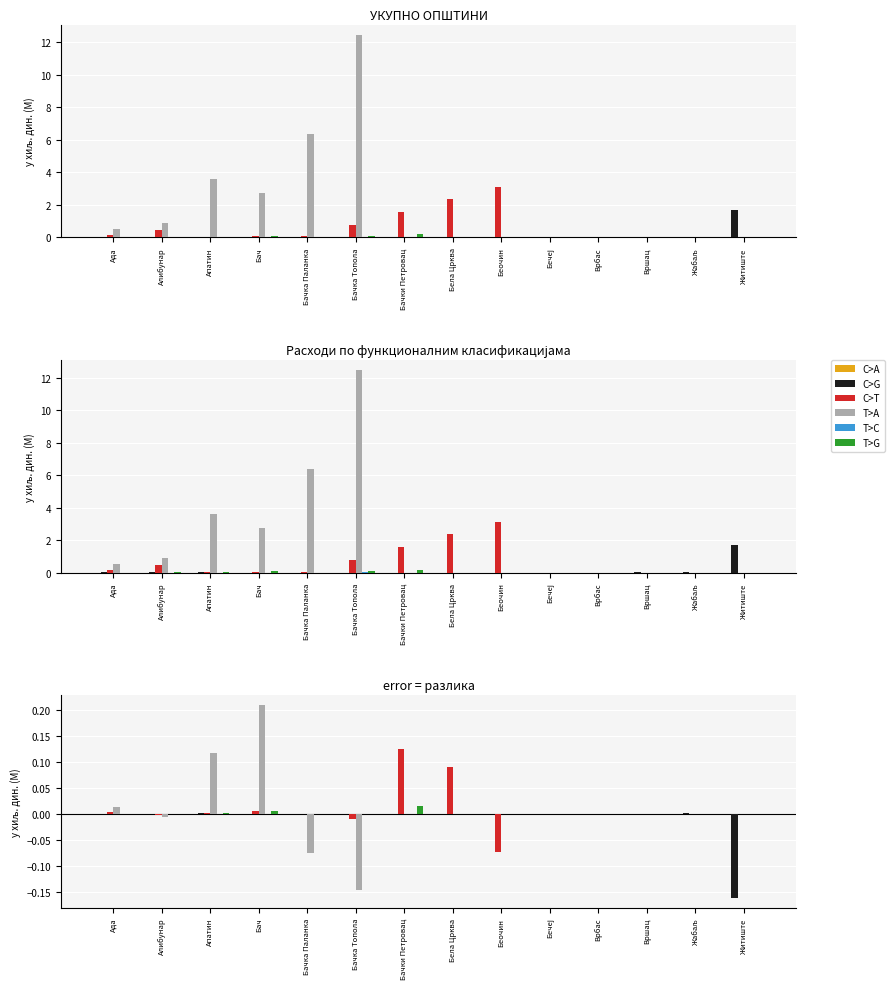

What is the label of the 4th bar from the left?

Бач